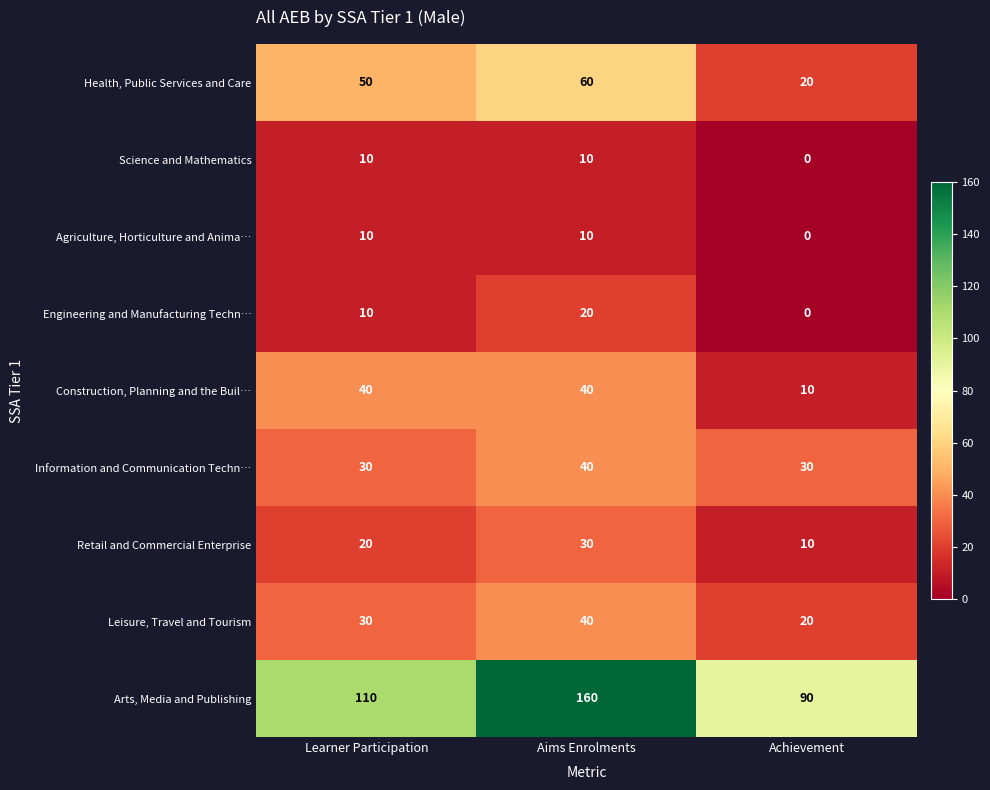

The value of Engineering and Manufacturing Techn… at Learner Participation is 10. True or false?

True